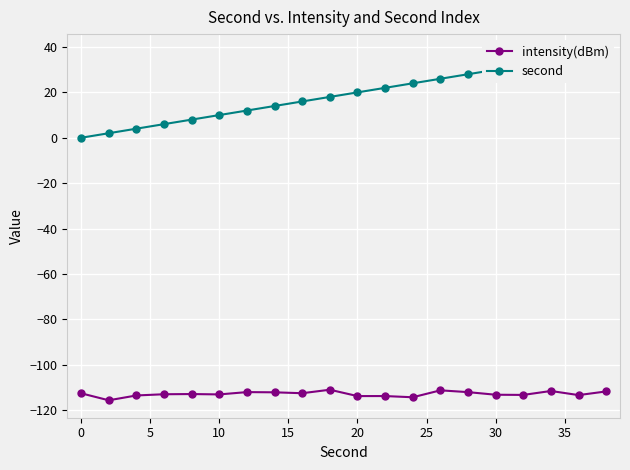

True or false: intensity(dBm) has more than 1 points higher than both neighbors.

True